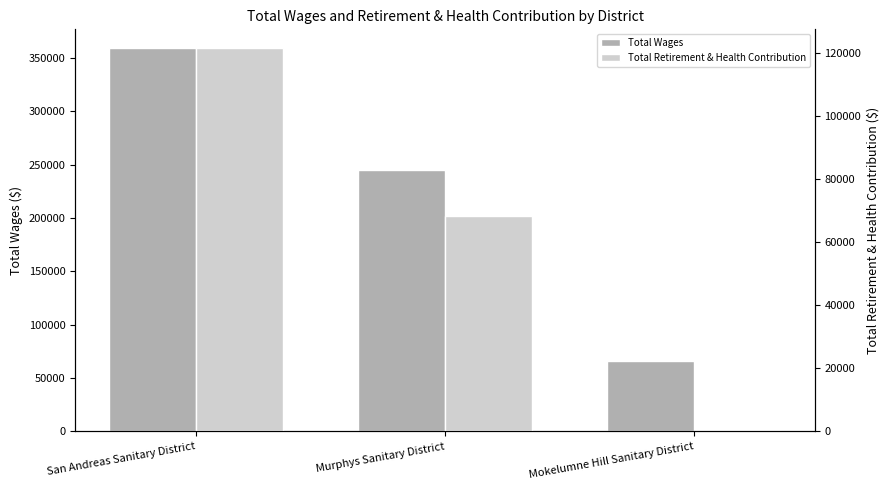

Rank the series at Murphys Sanitary District from highest to lowest value.

Total Wages, Total Retirement & Health Contribution